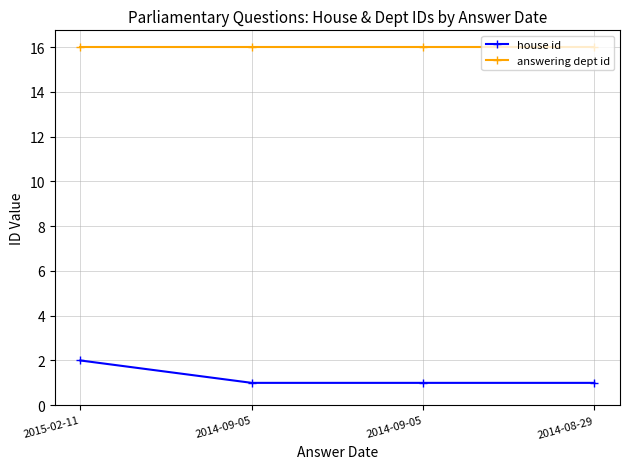

Reading left to right, list all the values displayed in this chart.

house id: 2015-02-11=2	2014-09-05=1	2014-09-05=1	2014-08-29=1
answering dept id: 2015-02-11=16	2014-09-05=16	2014-09-05=16	2014-08-29=16